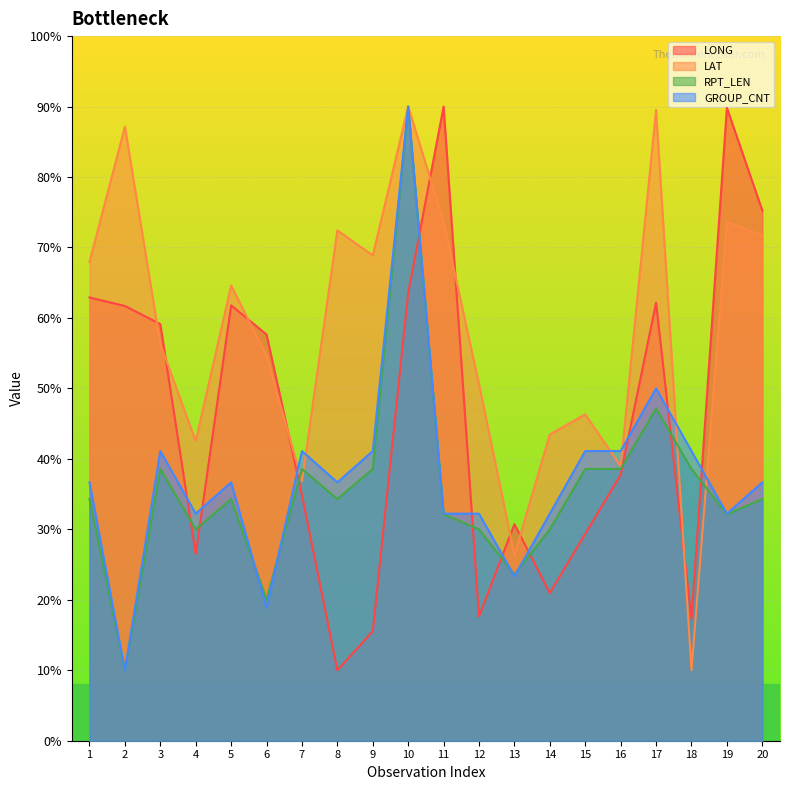

How many times do LAT and GROUP_CNT cross each other?

6